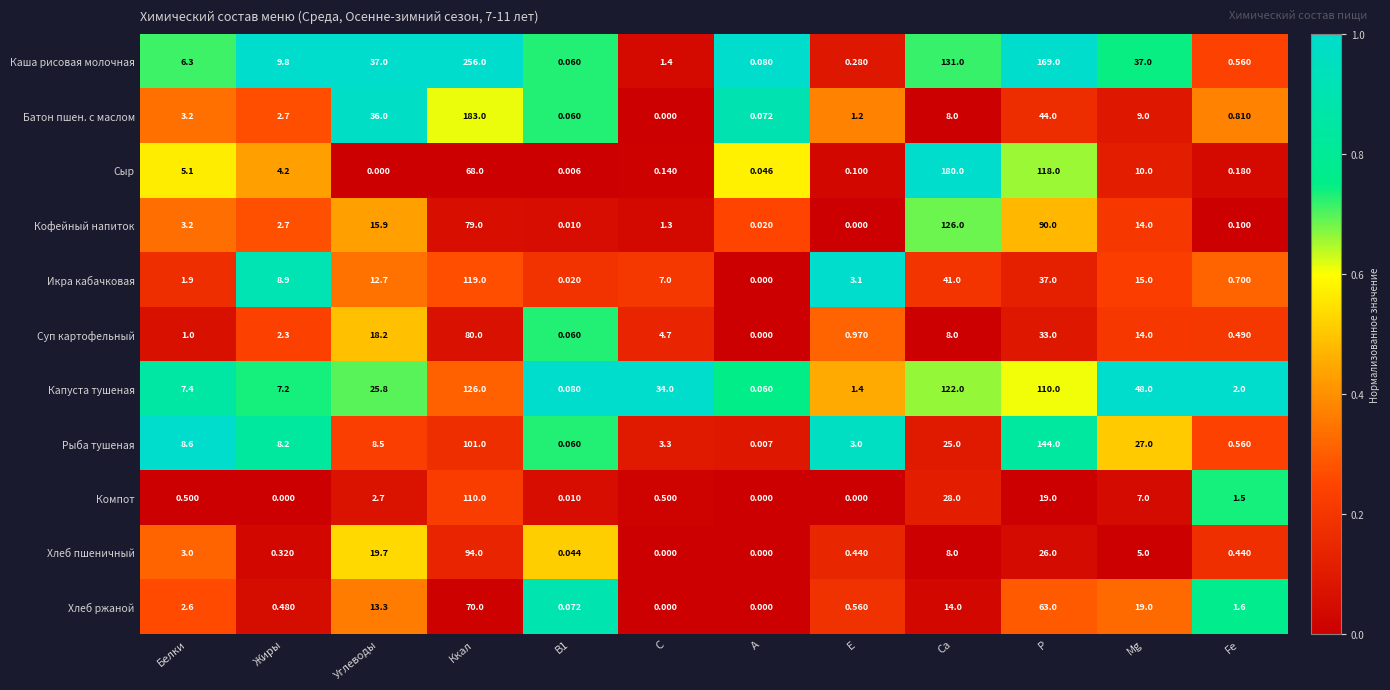

Which category has the highest value across all series?

Ккал